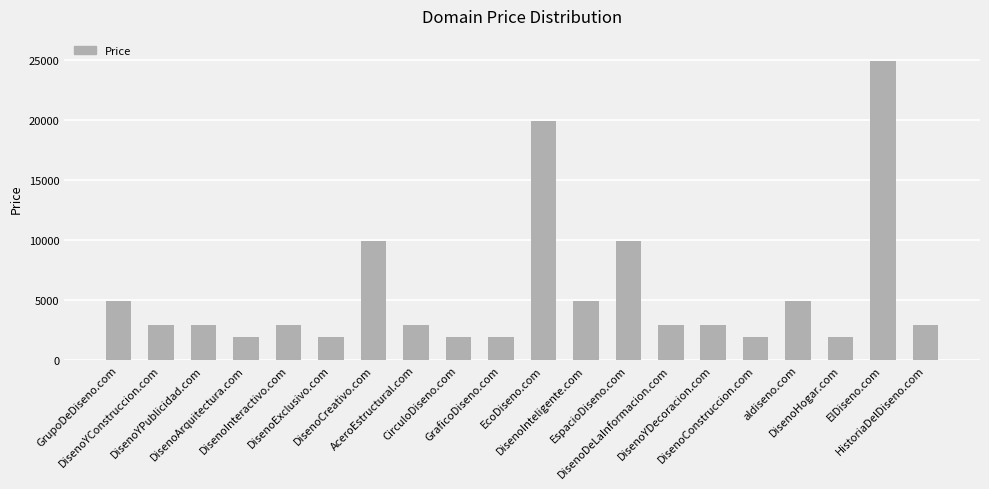

Read the value at DisenoHogar.com.

1888